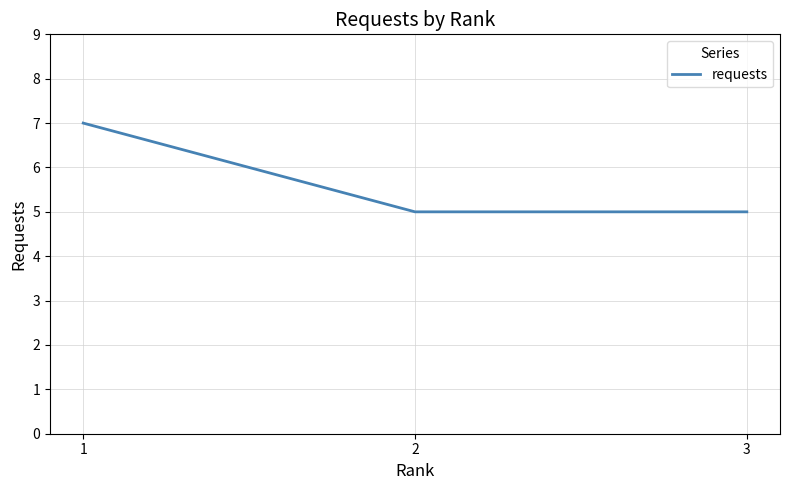

Is it true that the value at 2 is 7?

False